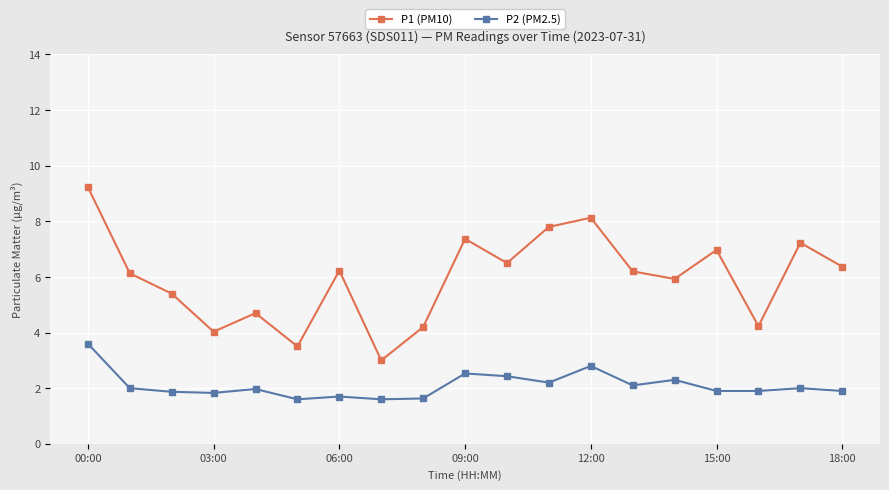

True or false: P2 (PM2.5) and P1 (PM10) intersect in this chart.

False